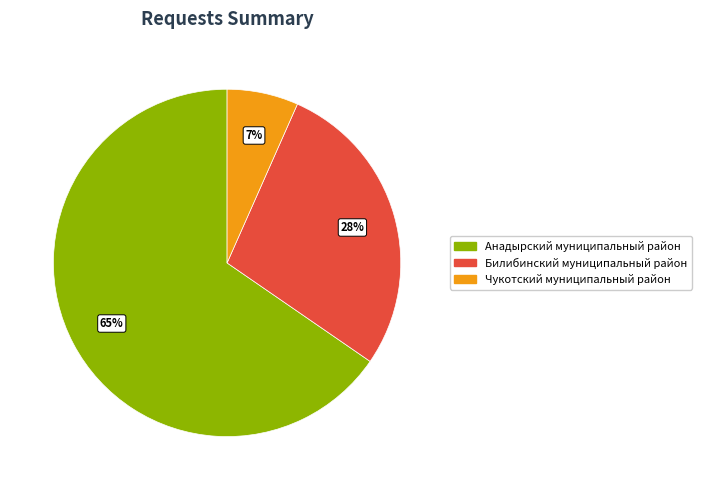

Which category has the biggest portion of the pie?

Анадырский муниципальный район